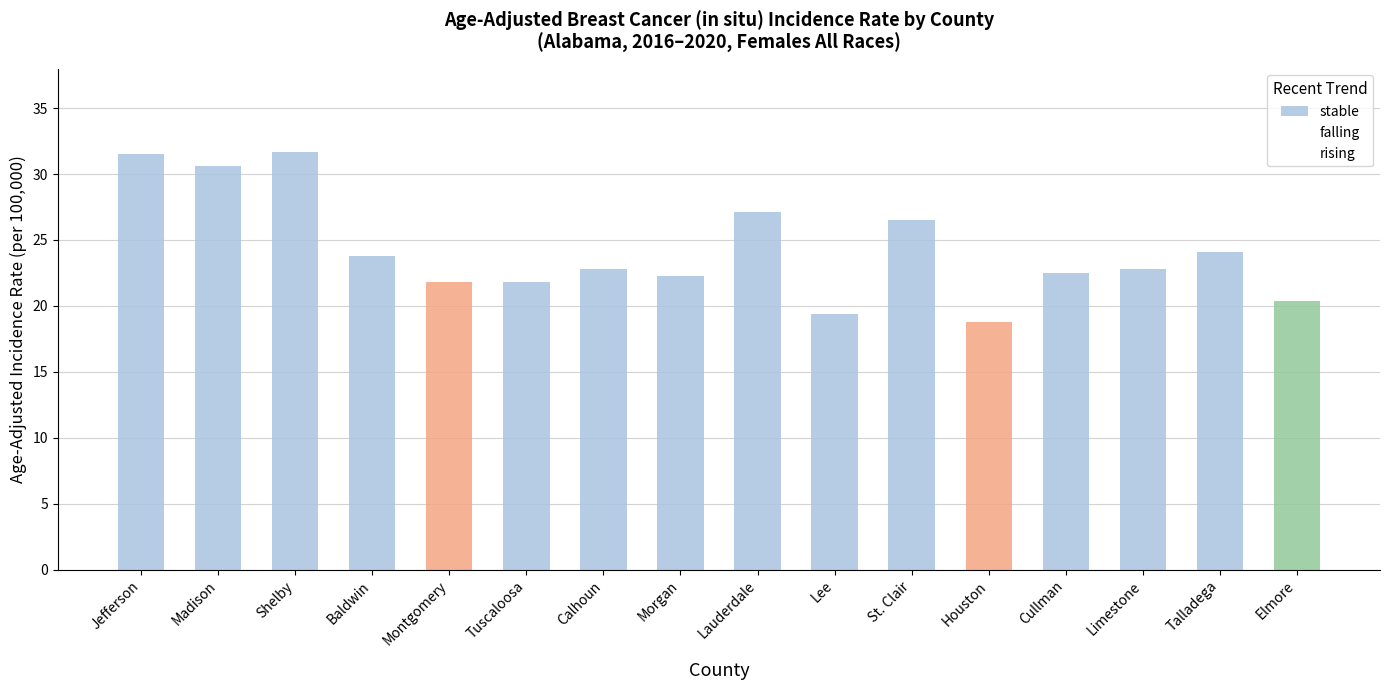

Which series has the largest total across all categories?

stable